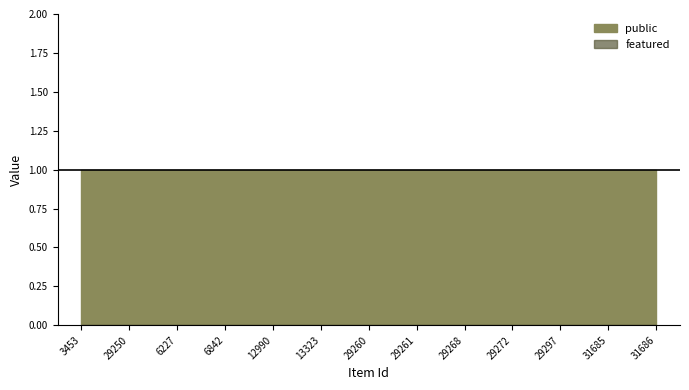

At how many categories does at least one series exceed 0?

13